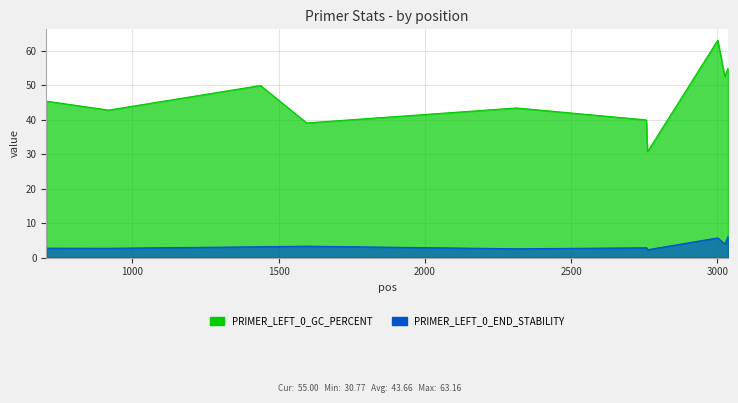

Which series has the widest spread of values?

PRIMER_LEFT_0_GC_PERCENT